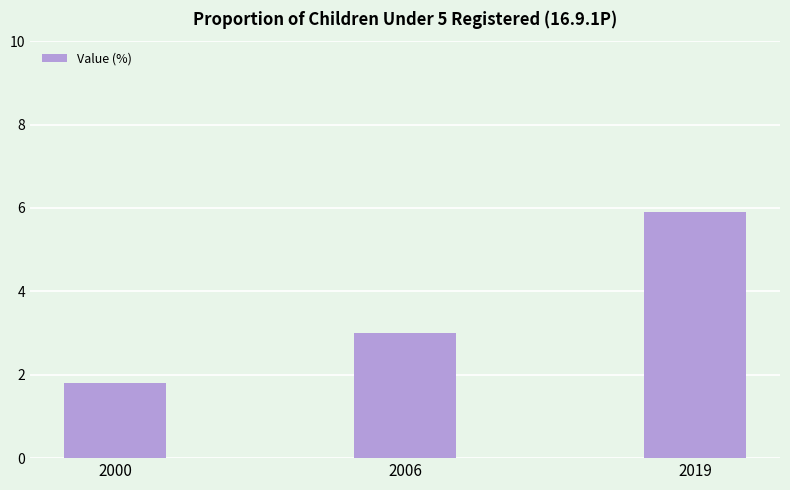

How many distinct data groups are displayed?

1